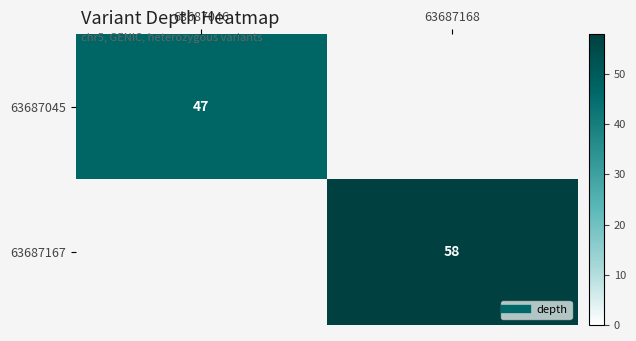

List the labels in order of 63687167 value, largest first.

63687046, 63687168